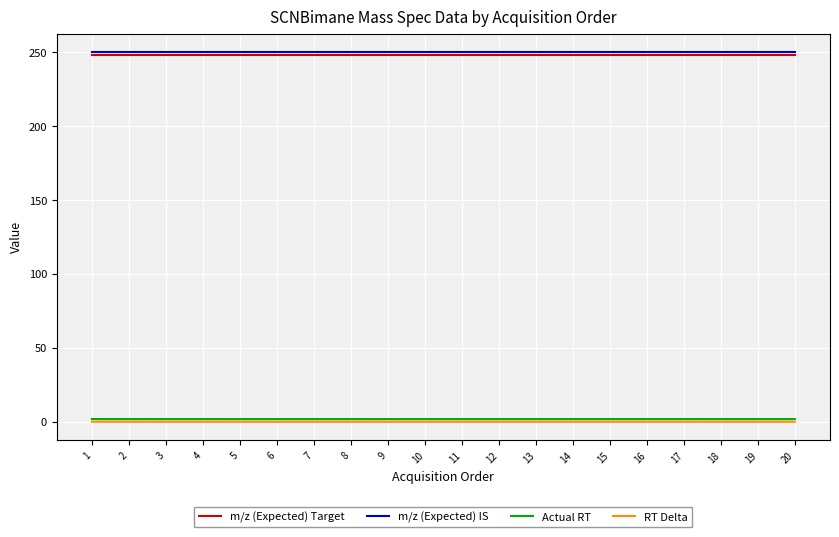

How many series are shown in this chart?

4